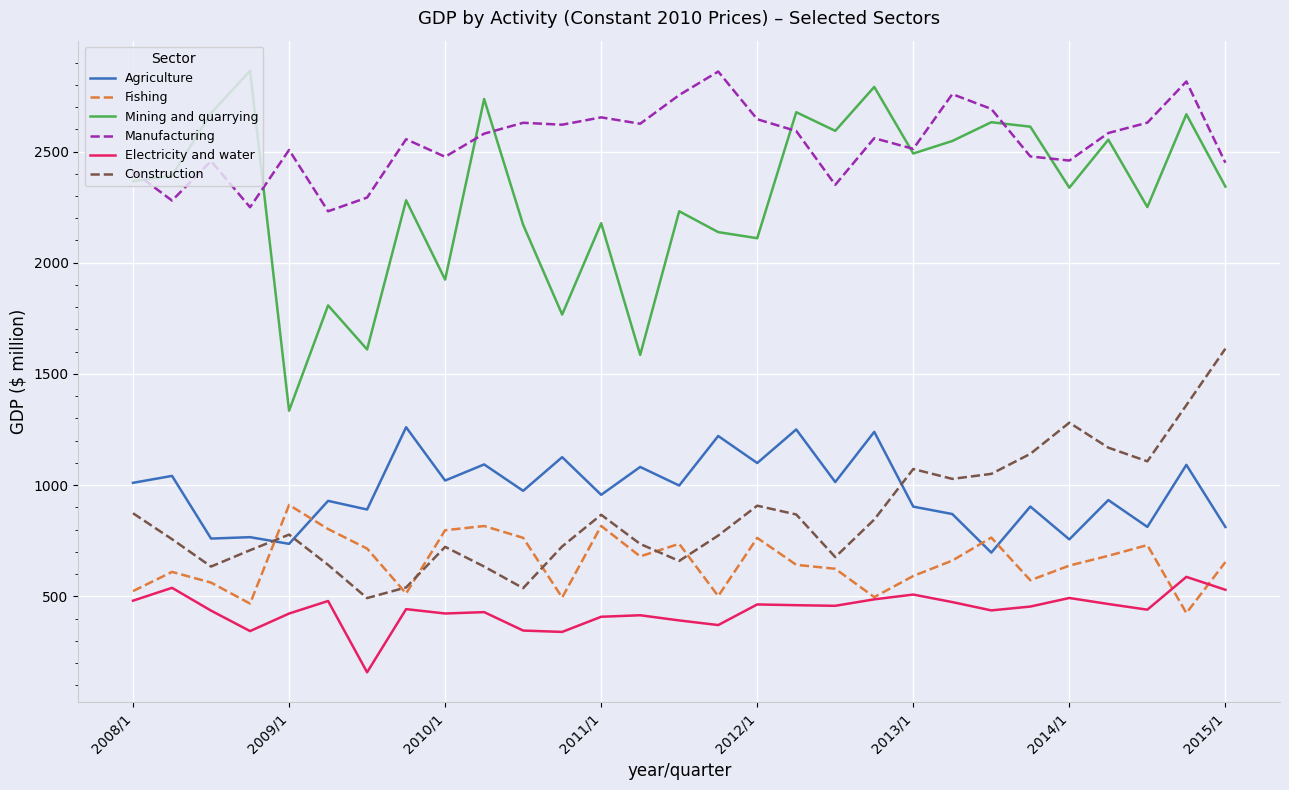

In Manufacturing, how many points are higher than both neighbors (excluding endpoints)?

9